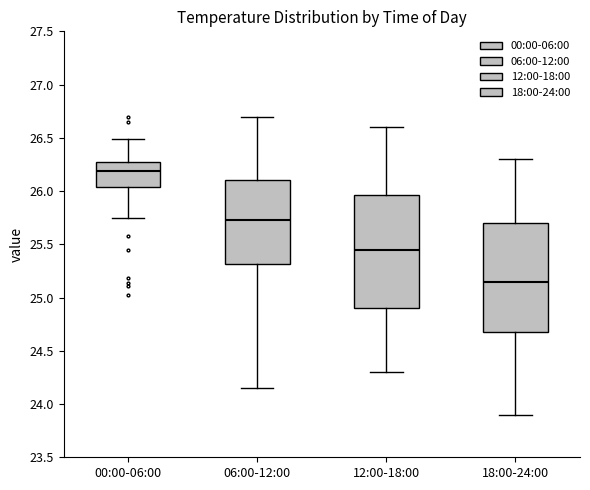

Which box has the highest median line?

00:00-06:00